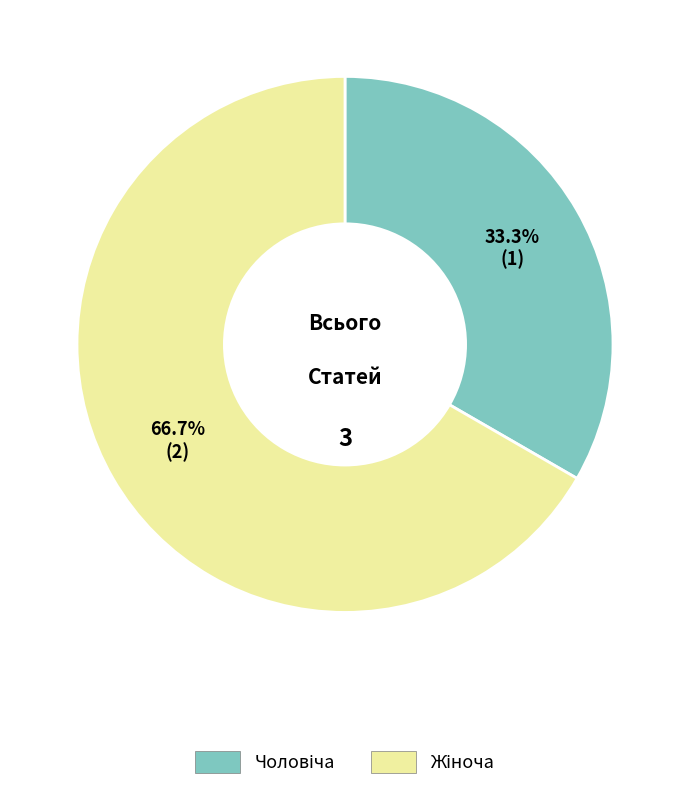

How many segments does this pie chart have?

2